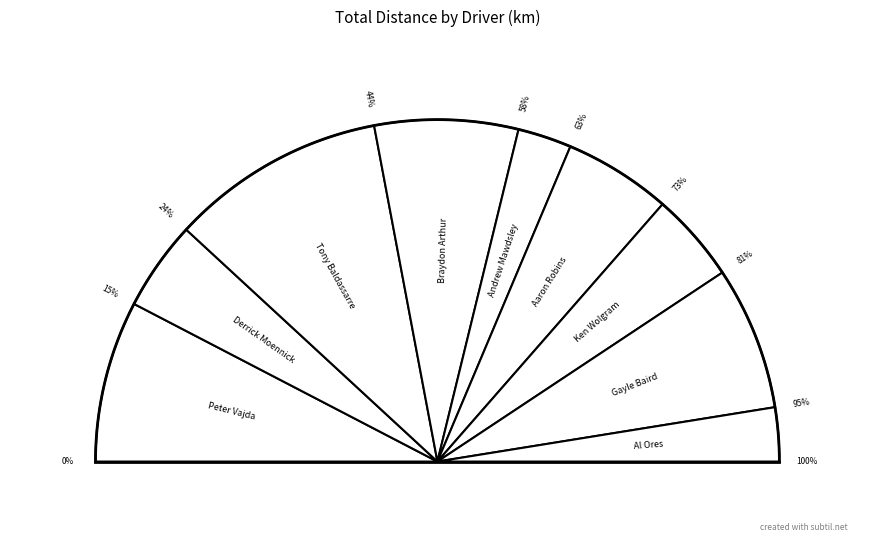

What is the change in value from Peter Vajda to Braydon Arthur?

-2.1